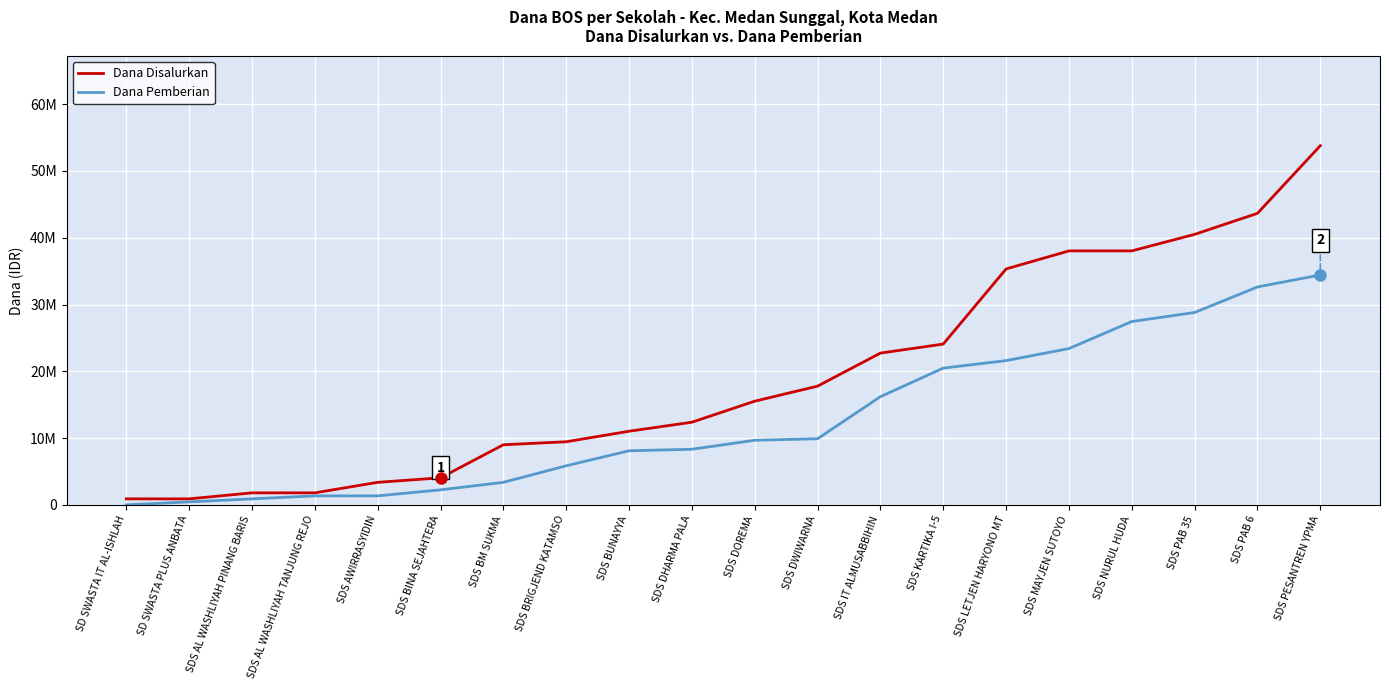

What is the sum of the Dana Disalurkan values at SDS BINA SEJAHTERA and SDS BM SUKMA?

13050000